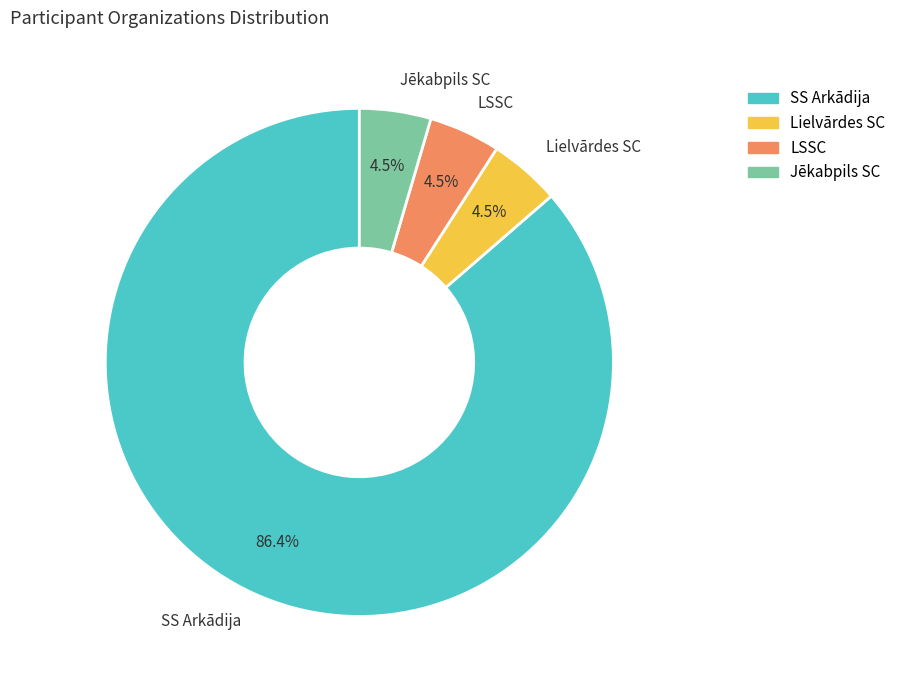

What percentage is NOT represented by Jēkabpils SC?

95.5%